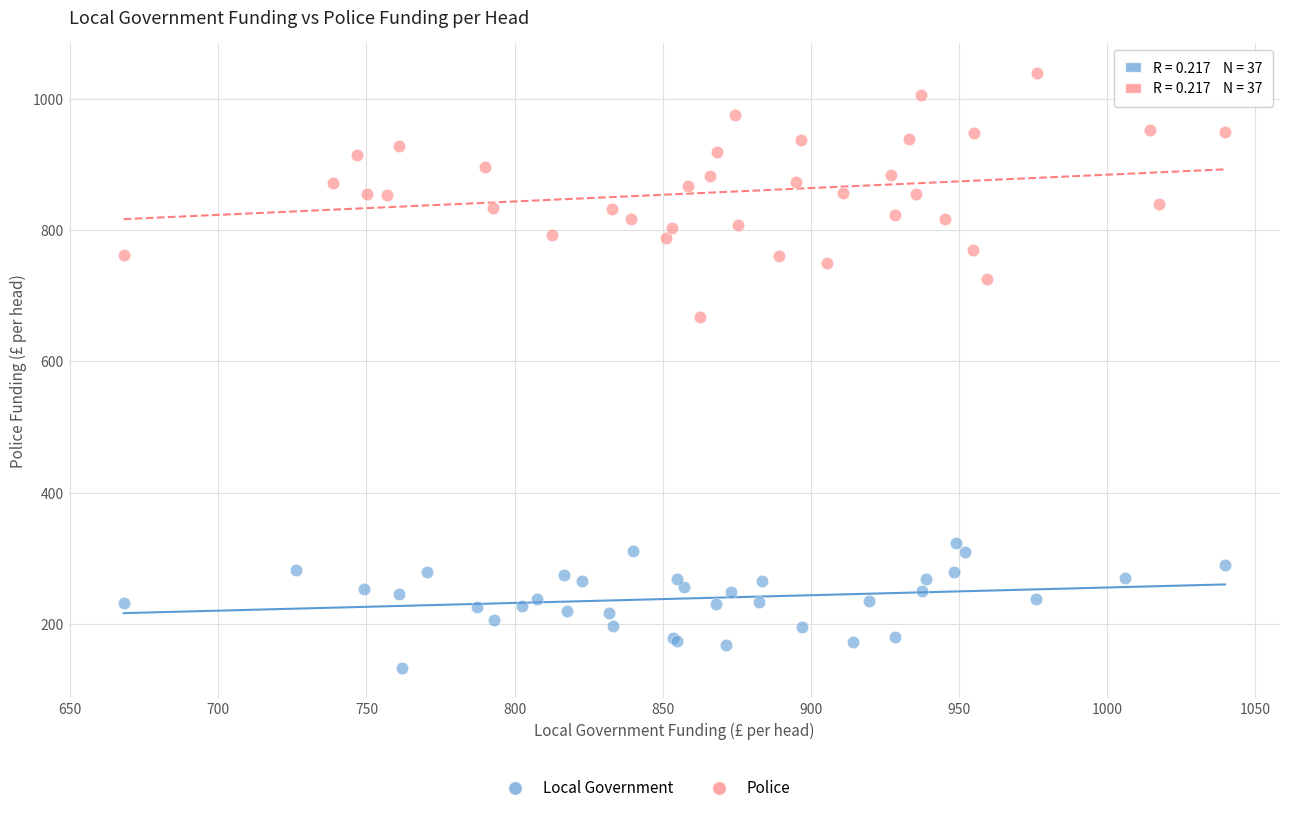

Which series contains the highest Y value?

Police